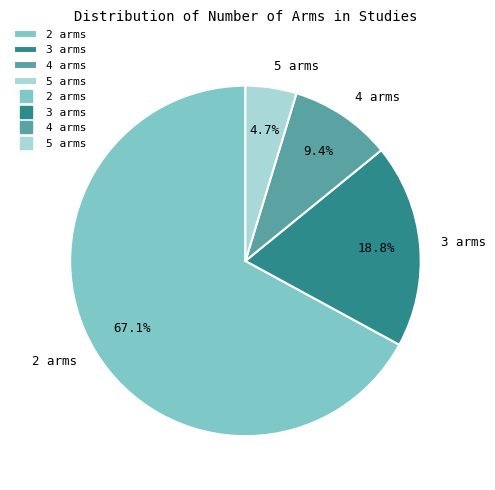

Does any single category account for the majority?

Yes